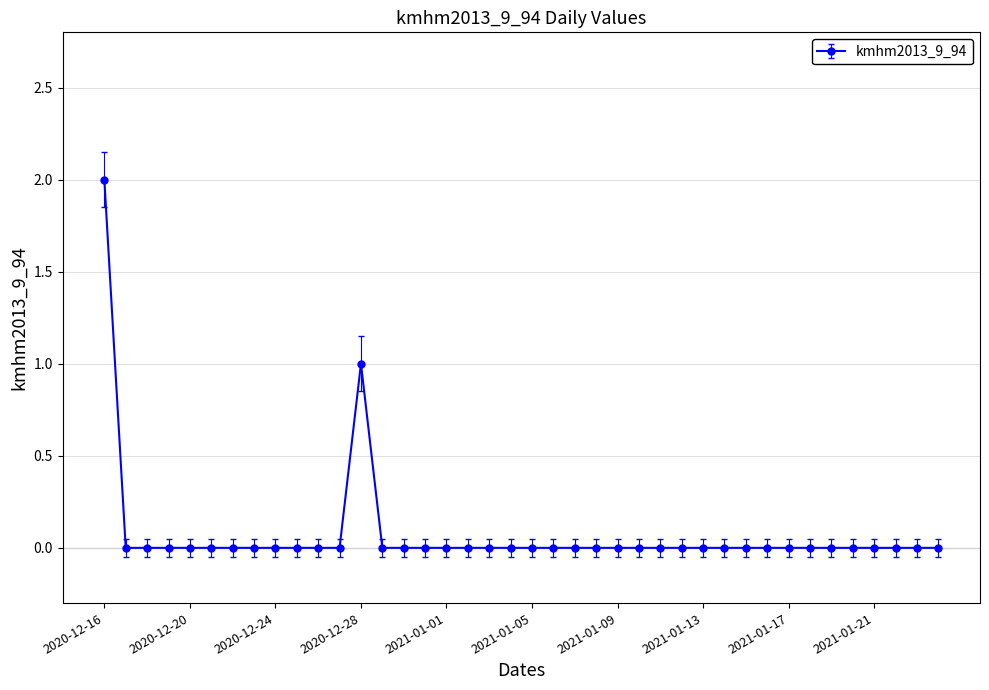

True or false: the data has more than 0 interior local peaks.

True